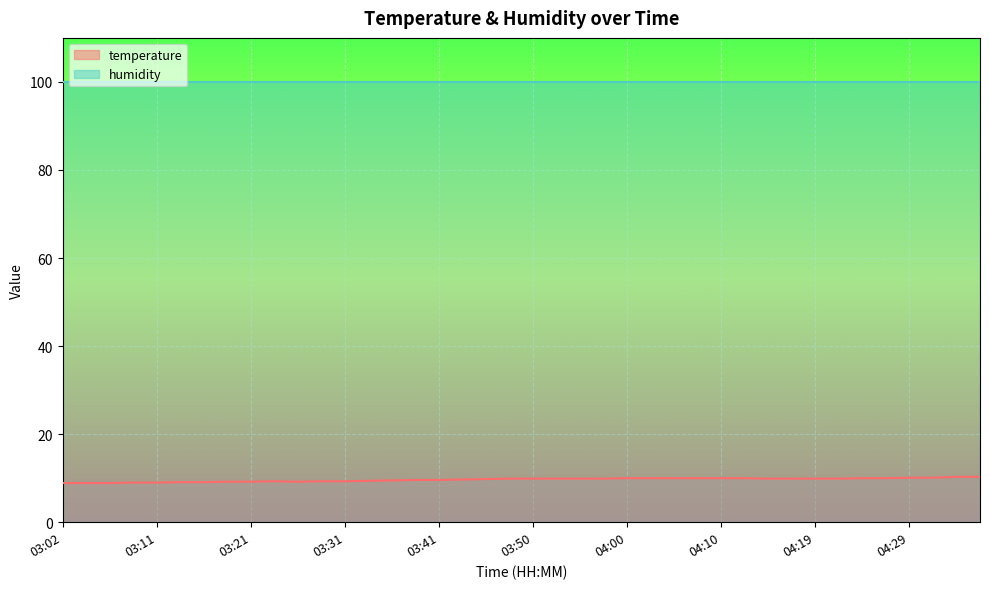

How many values are below 9?

3